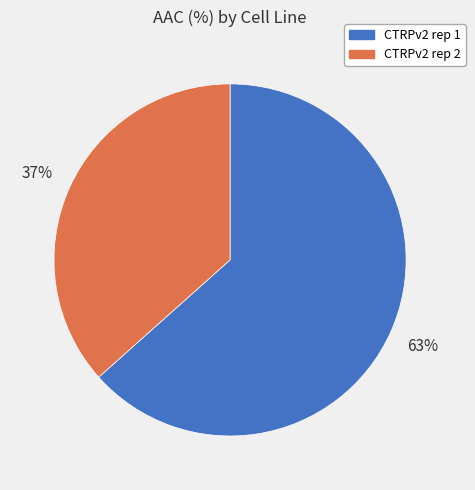

Is the sum of CTRPv2 rep 1 and CTRPv2 rep 2 greater than half?

Yes